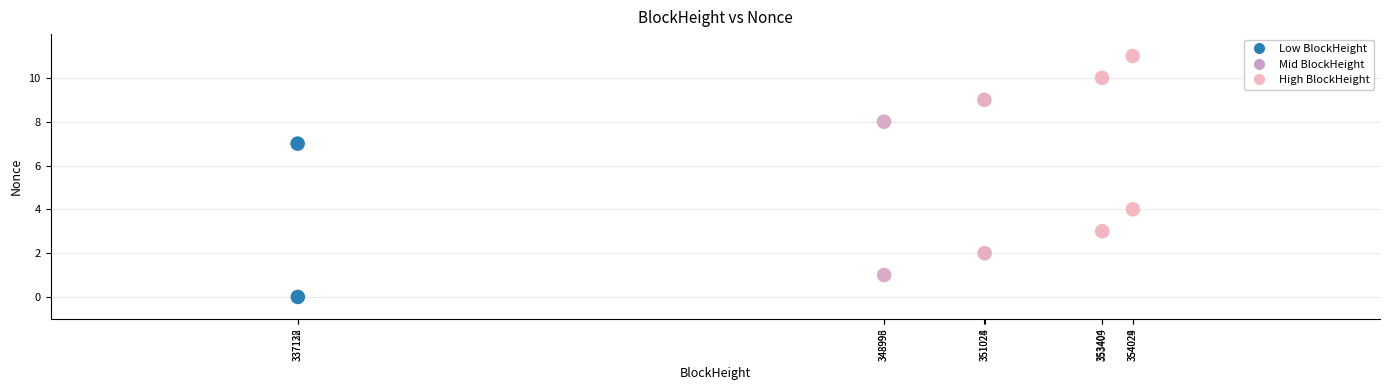

What is the range of Y values (max minus min)?

11